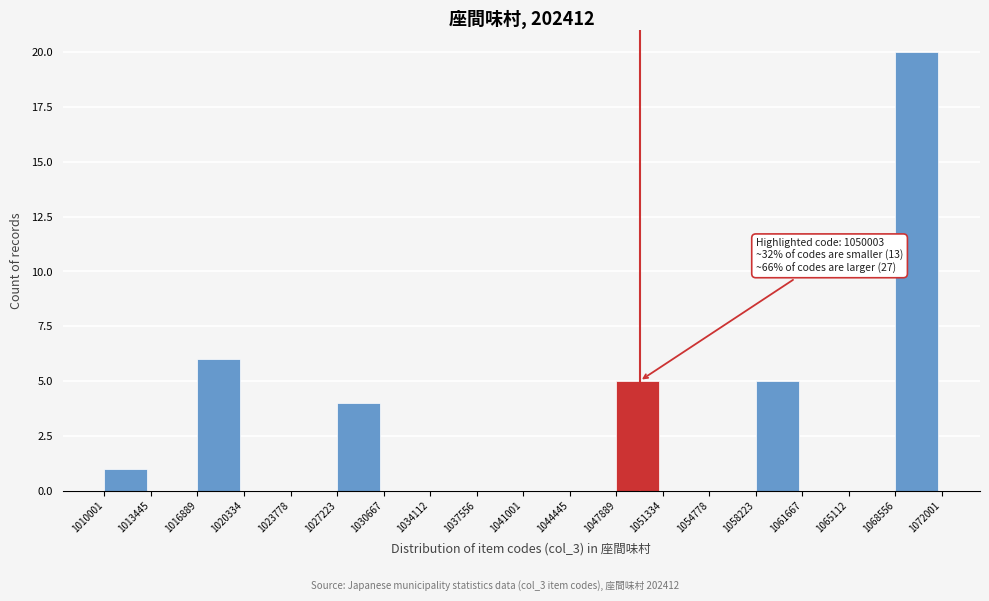

Over which range of the x-axis is the bar tallest?

1068556 to 1072001